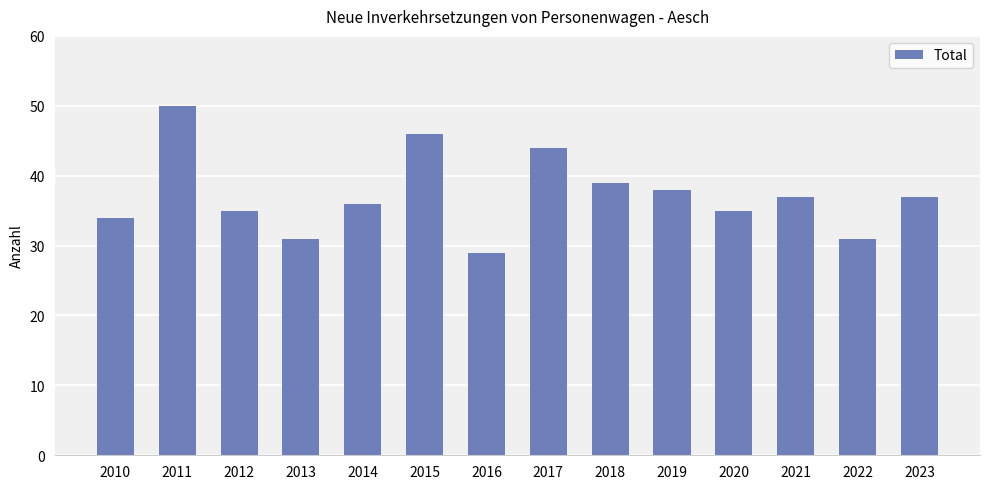

Read the value at 2013.

31